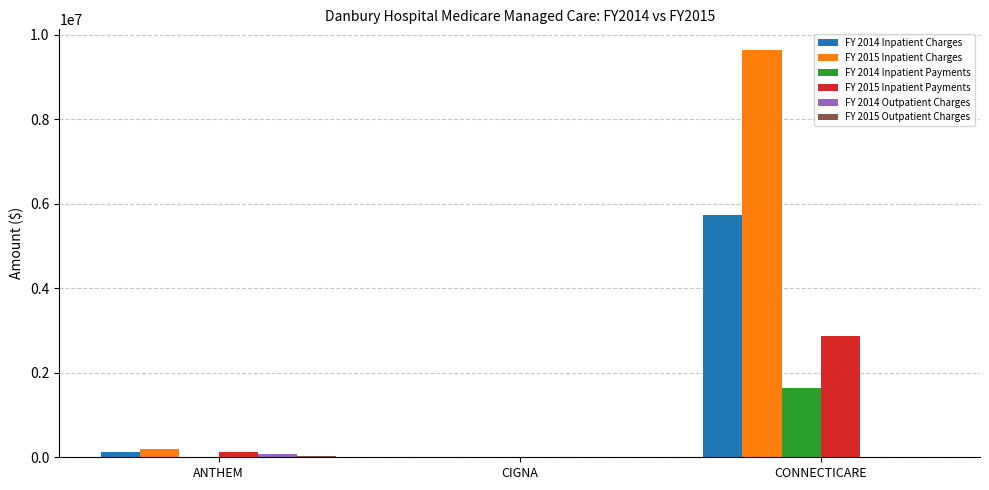

The value of FY 2015 Inpatient Charges at CONNECTICARE is 9647750. True or false?

True